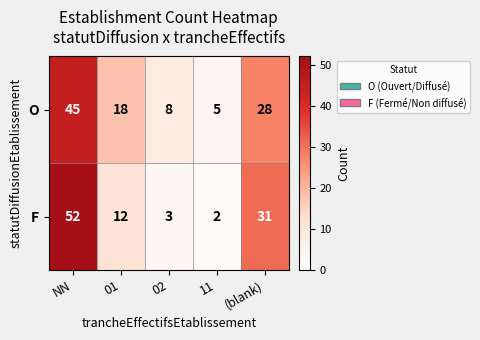

What is the spread (max minus min) of values at 01?

6